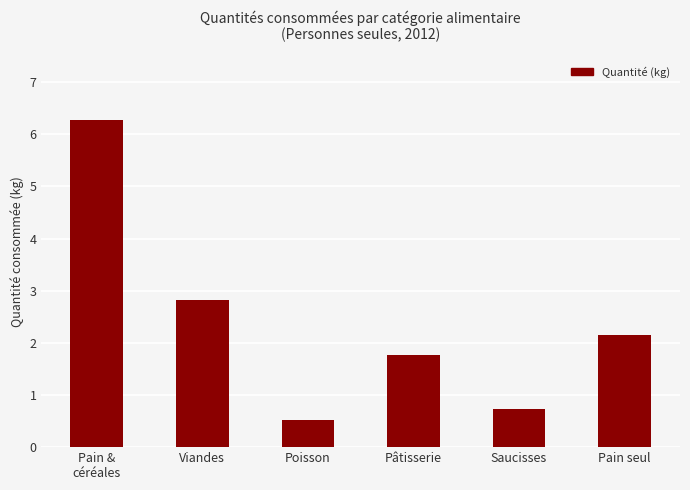

True or false: the data shows 3.4 at Pain &
céréales.

False